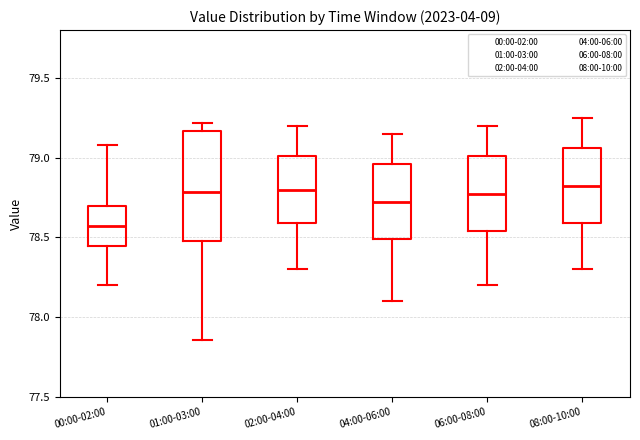

Which box has the lowest median line?

00:00-02:00